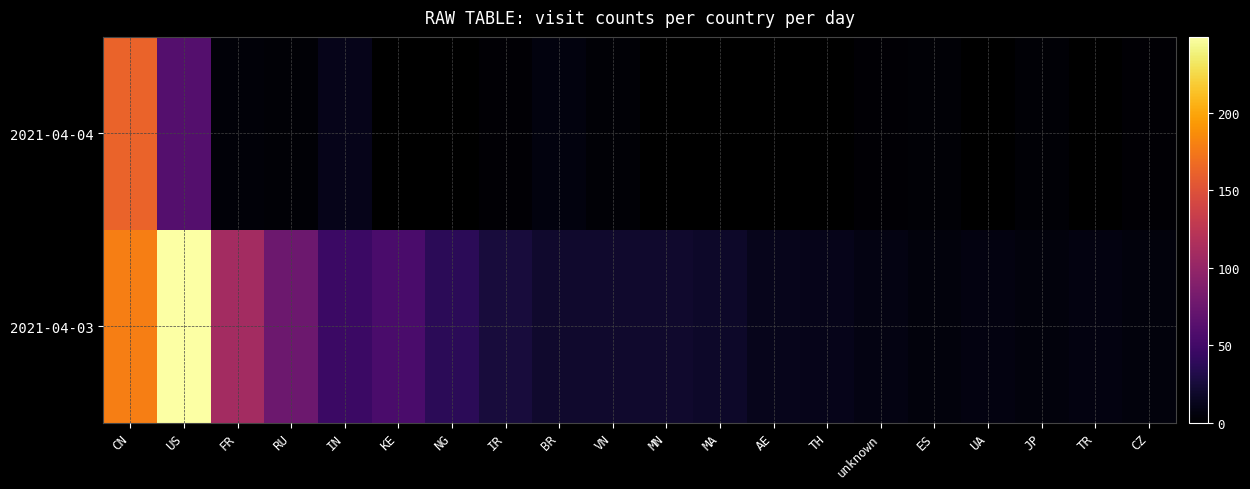

What is the greatest value displayed?

249.0